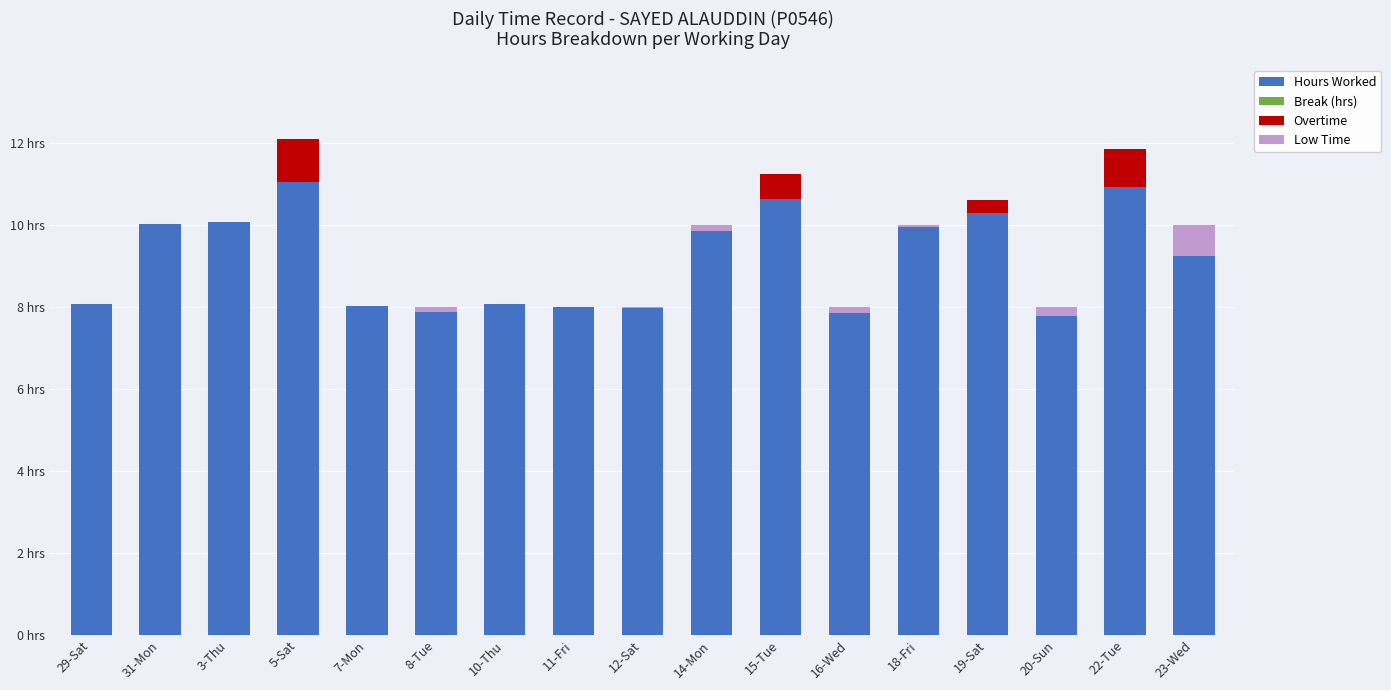

Are the bars grouped side by side (vs. stacked)?

No